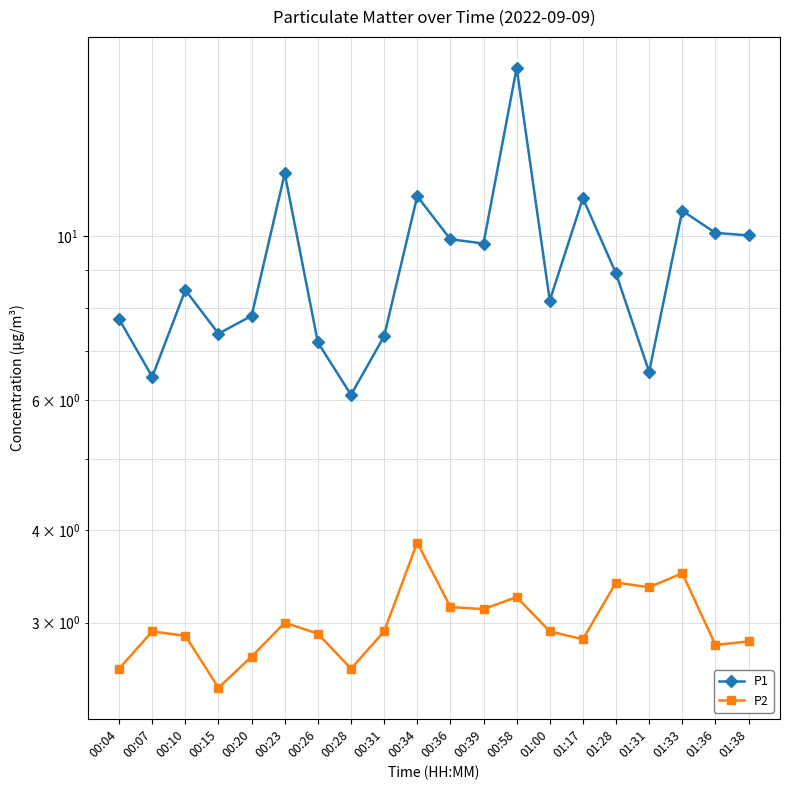

How many categories are shown in the chart?

20